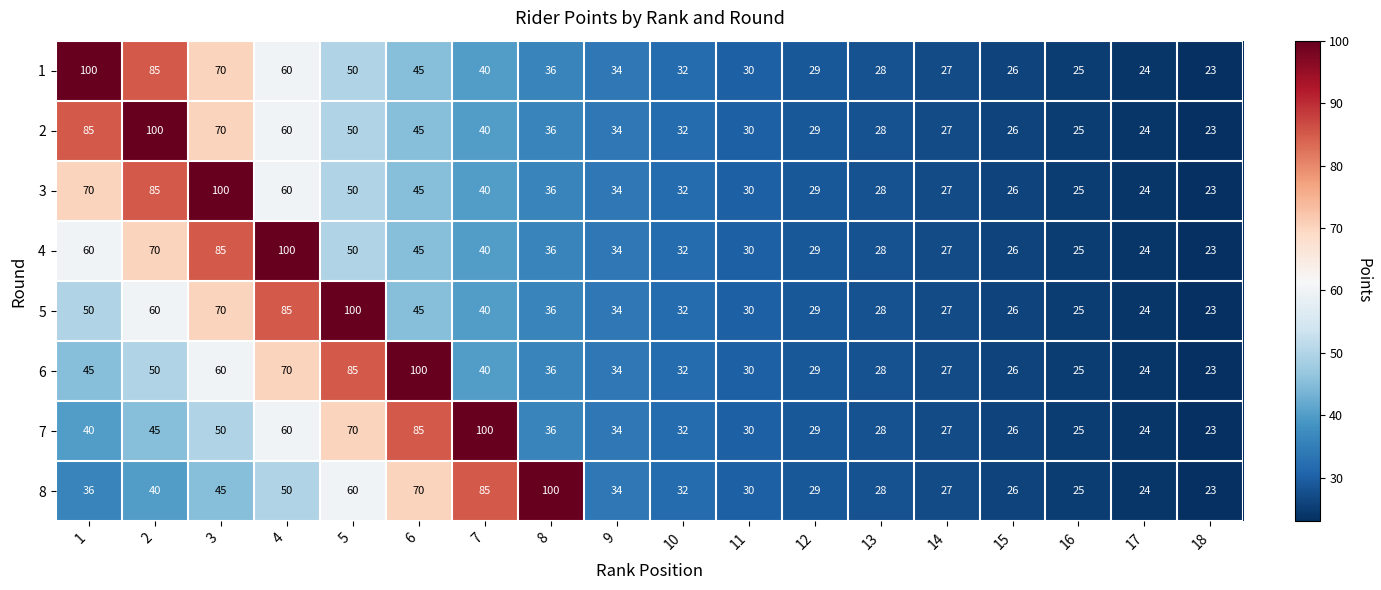

True or false: 6 has a value of 9 at 18.

False